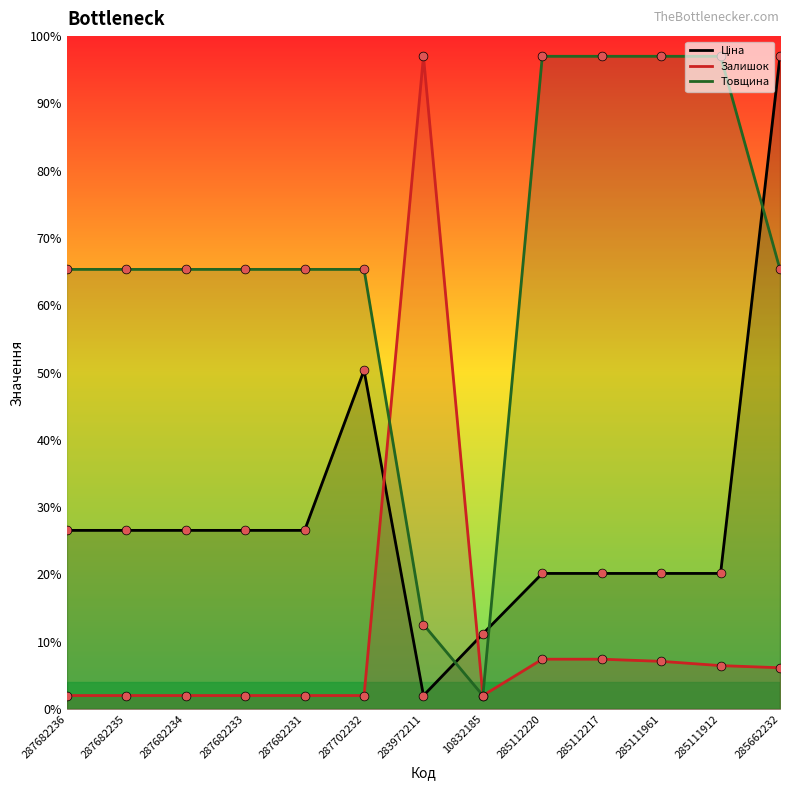

Which series contains the lowest Y value?

Ціна